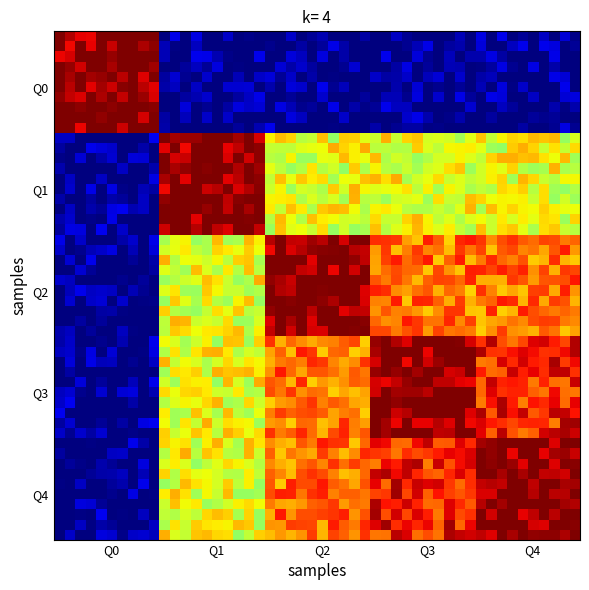

How many distinct data groups are displayed?

5